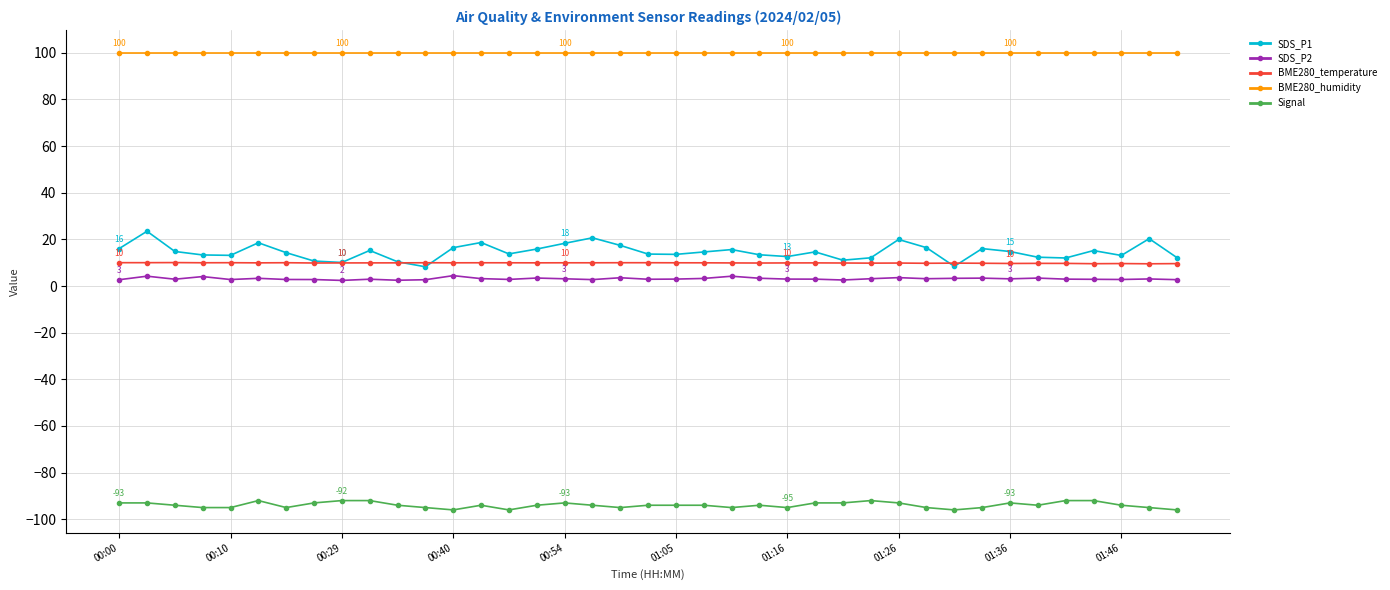

What is the minimum value for BME280_temperature?

9.5